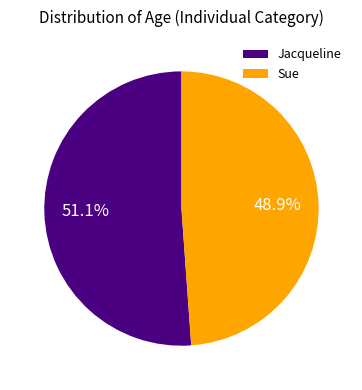

Is there any slice that represents more than half of the pie?

Yes